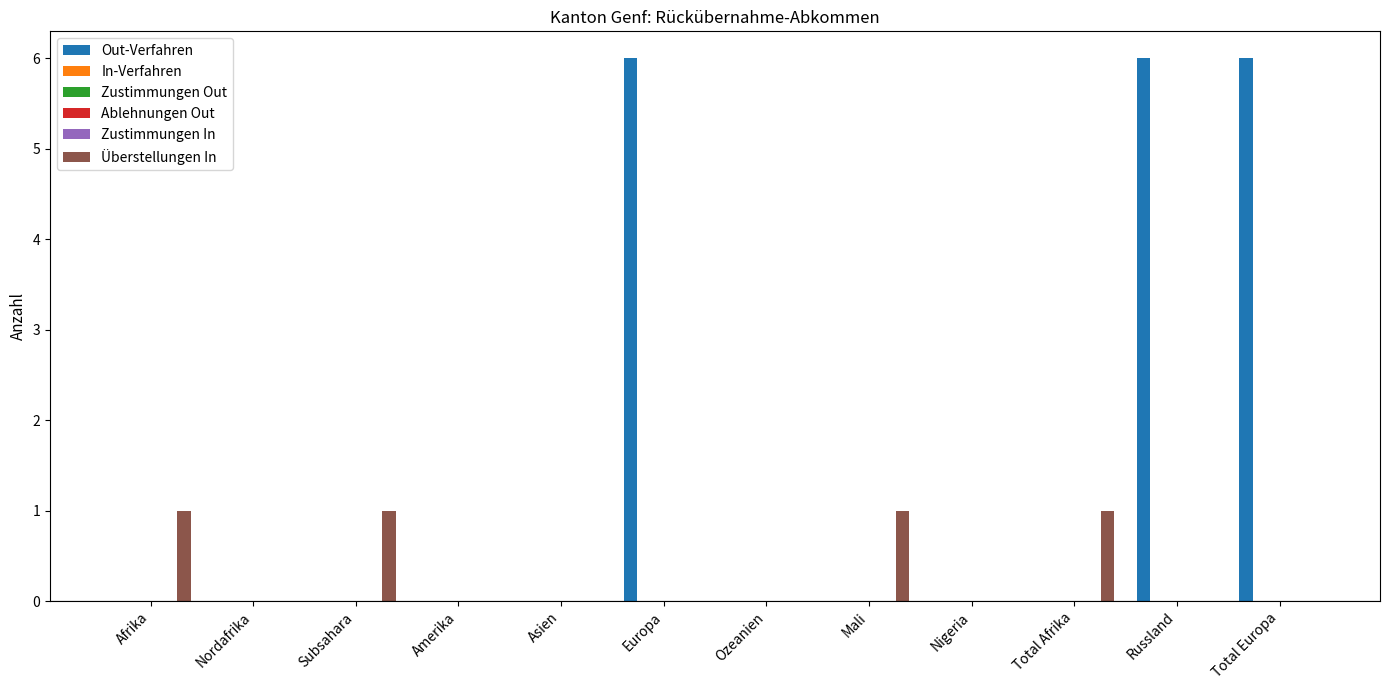

What is the greatest value displayed?

6